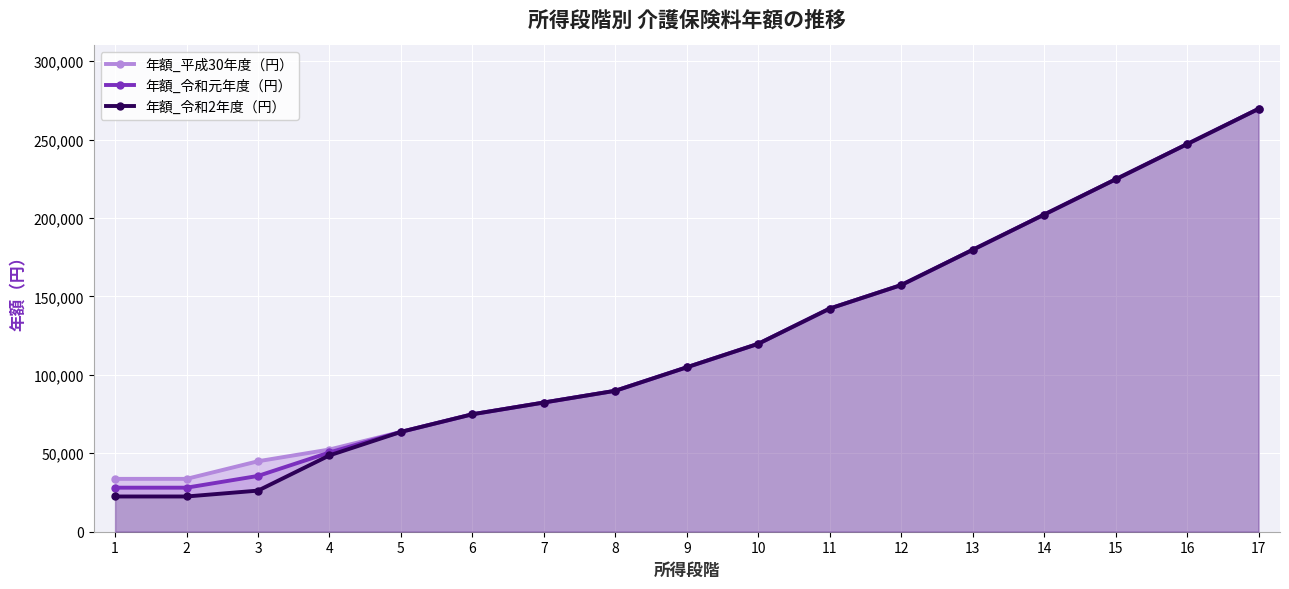

Reading left to right, list all the values displayed in this chart.

年額_平成30年度（円）: 1=33696	2=33696	3=44928	4=52416	5=63648	6=74880	7=82368	8=89856	9=104832	10=119808	11=142272	12=157248	13=179712	14=202176	15=224640	16=247104	17=269568
年額_令和元年度（円）: 1=28080	2=28080	3=35568	4=50544	5=63648	6=74880	7=82368	8=89856	9=104832	10=119808	11=142272	12=157248	13=179712	14=202176	15=224640	16=247104	17=269568
年額_令和2年度（円）: 1=22464	2=22464	3=26208	4=48672	5=63648	6=74880	7=82368	8=89856	9=104832	10=119808	11=142272	12=157248	13=179712	14=202176	15=224640	16=247104	17=269568